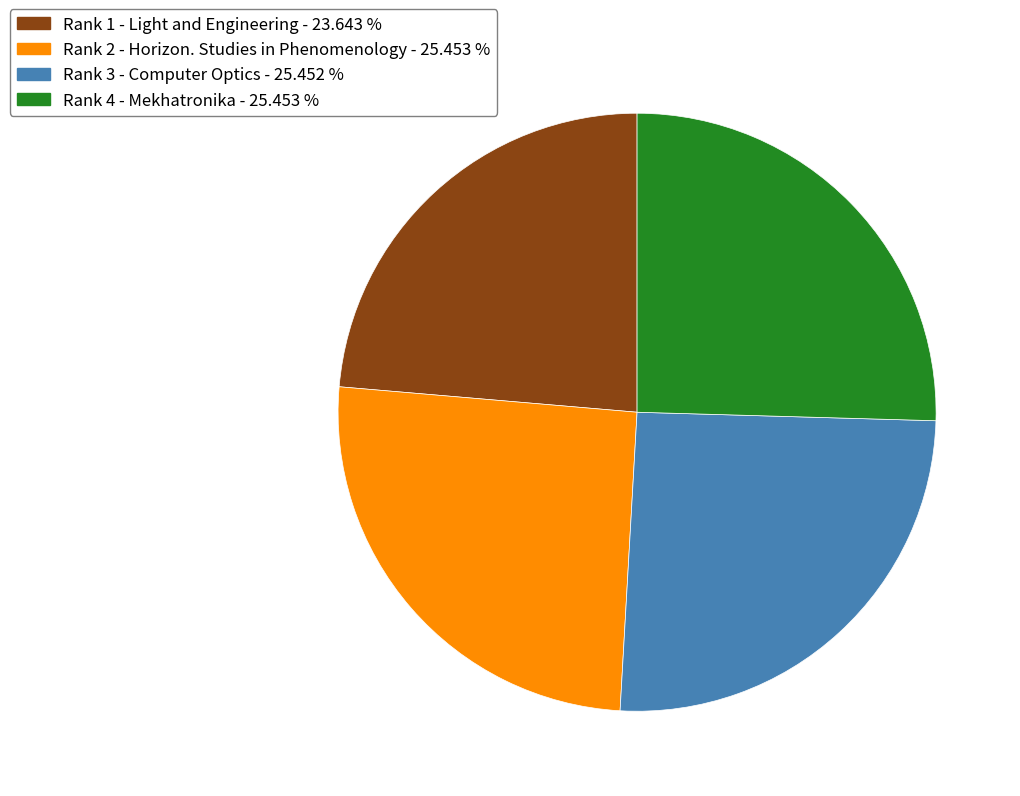

What is the ratio of the value at Rank 4 - Mekhatronika to the value at Rank 3 - Computer Optics?

1.0